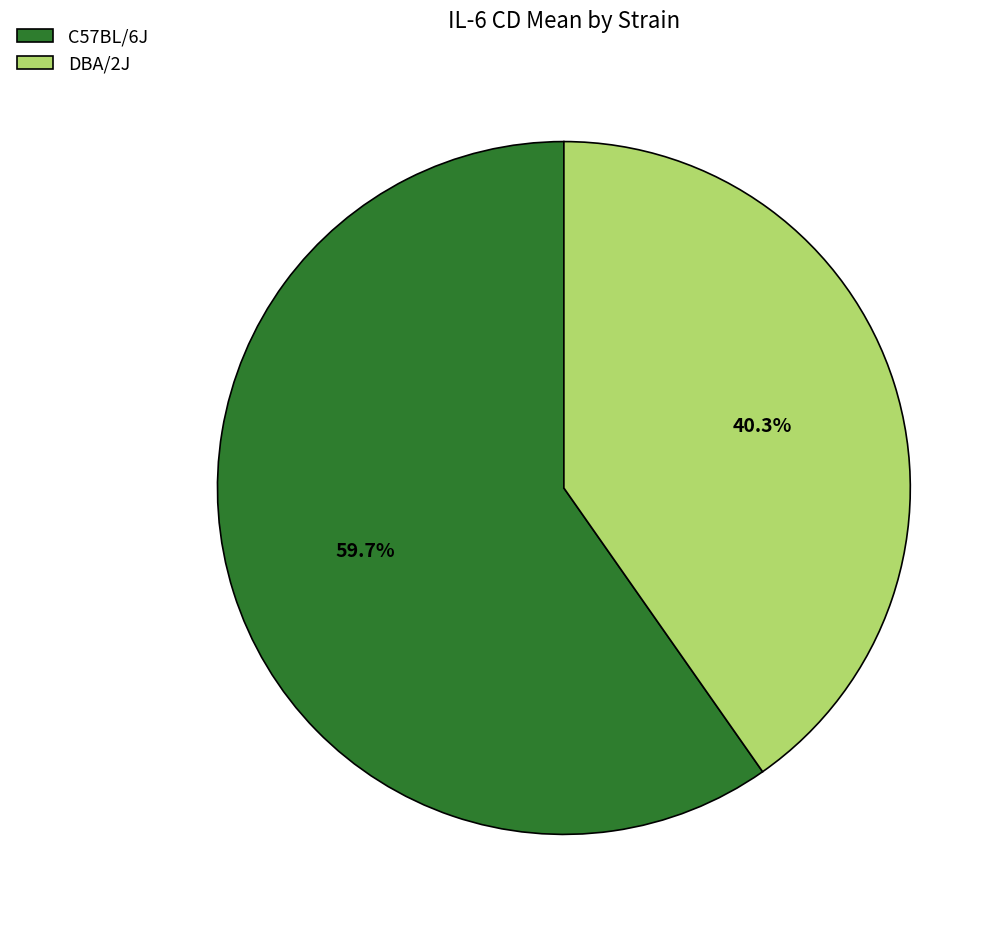

Approximately how many times larger is the value at C57BL/6J compared to DBA/2J?

1.5